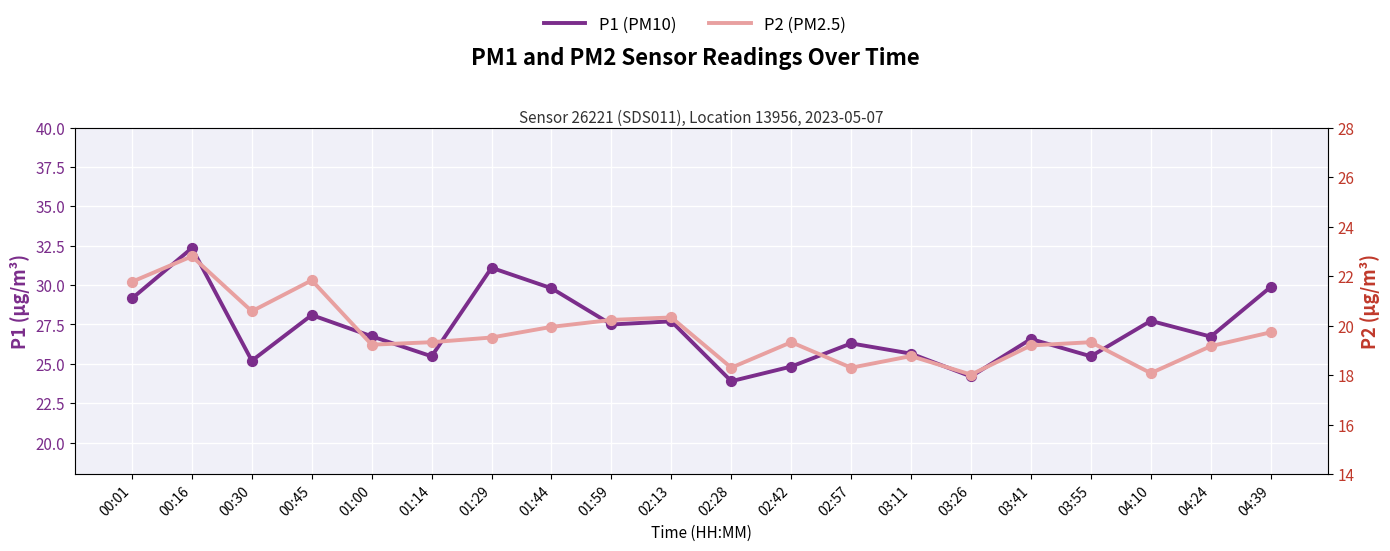

At which category is the sum across all series the highest?

00:16